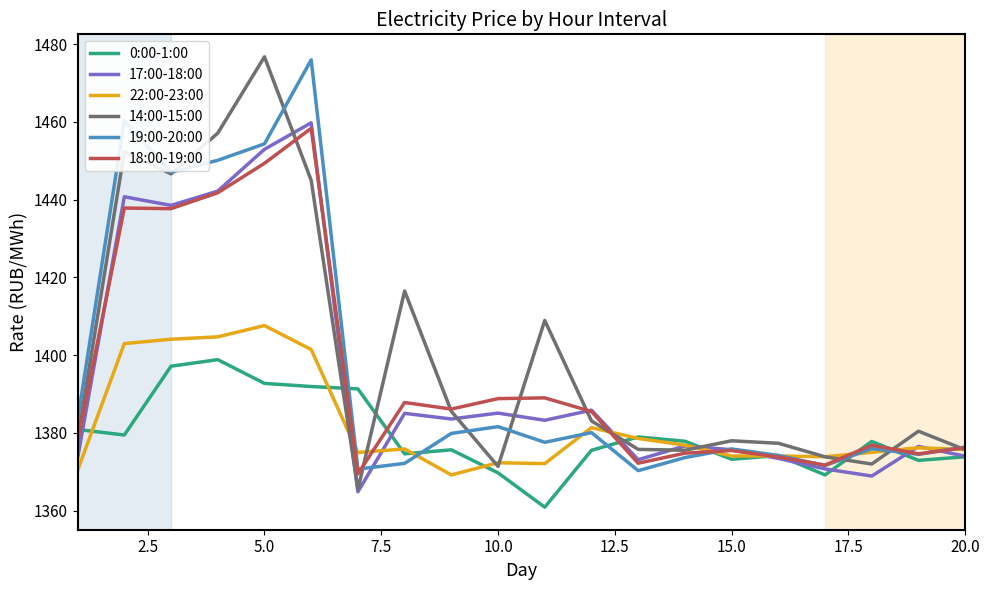

Which series has the largest range (max minus min)?

14:00-15:00